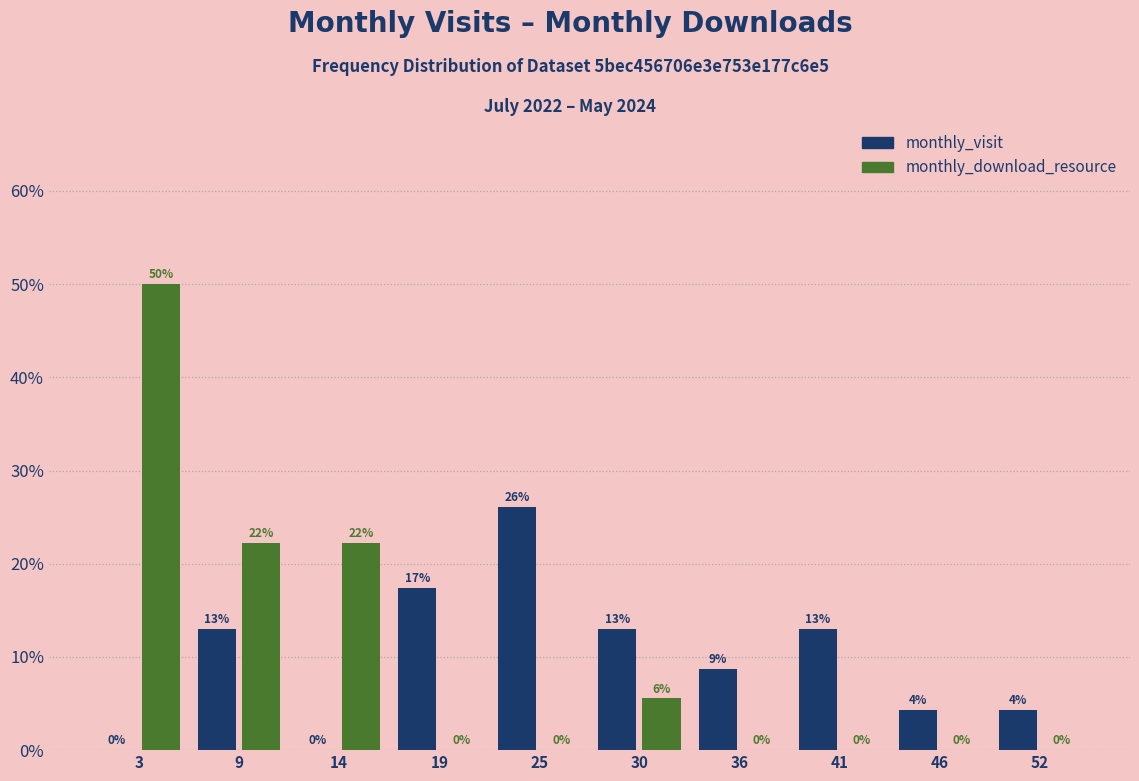

What are all the series names shown in the legend?

monthly_visit, monthly_download_resource